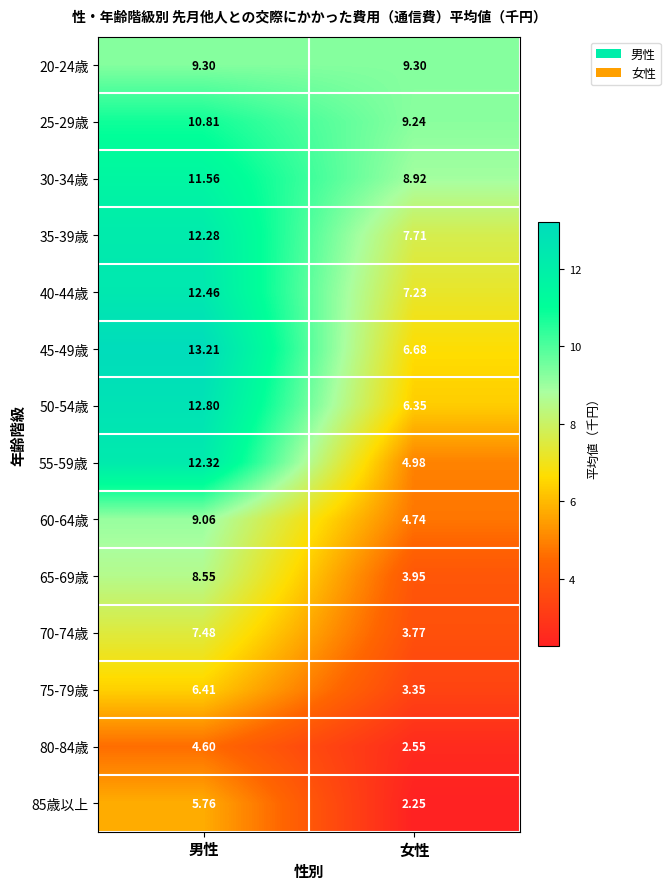

List the series in order of their peak value, lowest first.

80-84歳, 85歳以上, 75-79歳, 70-74歳, 65-69歳, 60-64歳, 20-24歳, 25-29歳, 30-34歳, 35-39歳, 55-59歳, 40-44歳, 50-54歳, 45-49歳